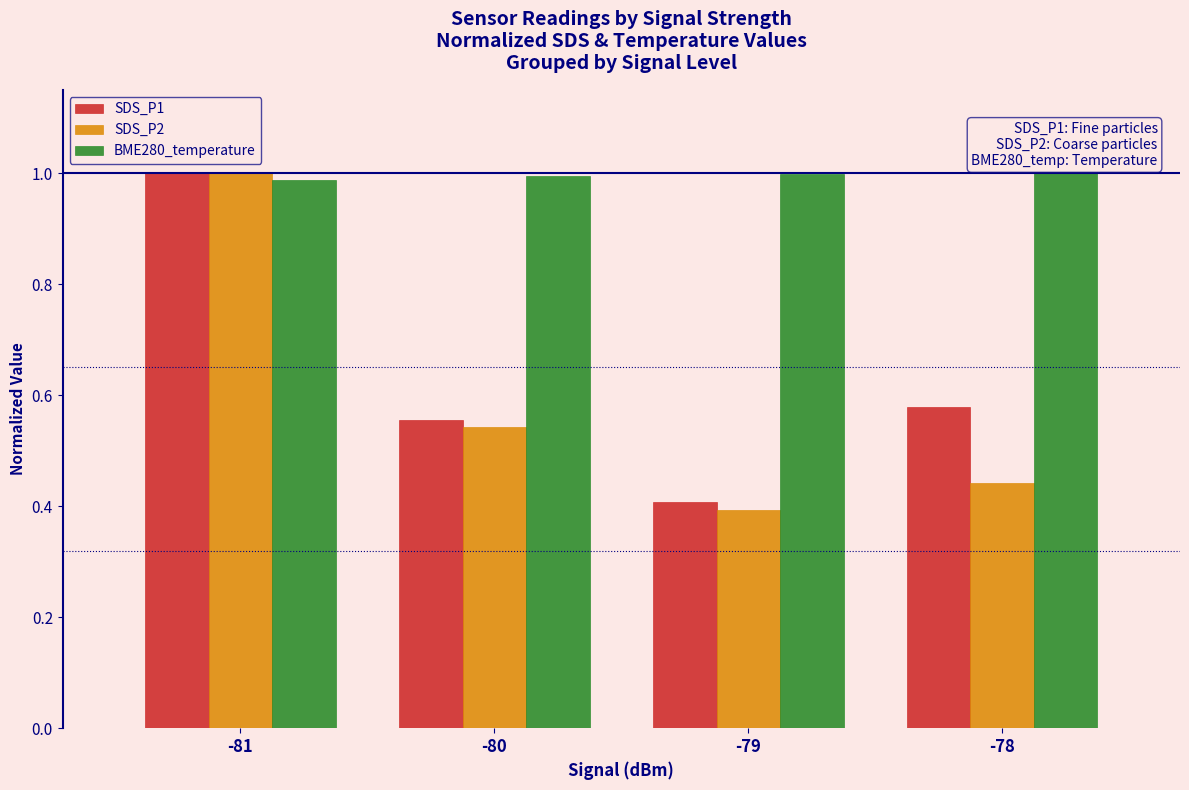

True or false: SDS_P1 has a value of 0.7 at -79.

False